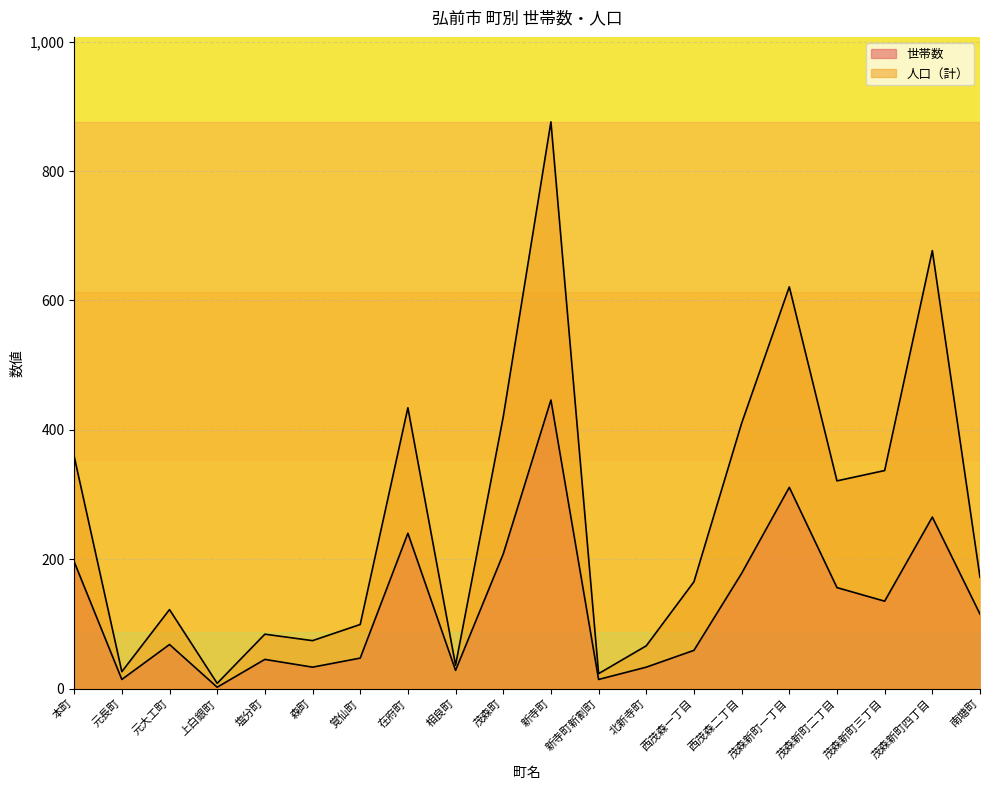

What is the value of the 人口（計） point at the 6th from the left?

74